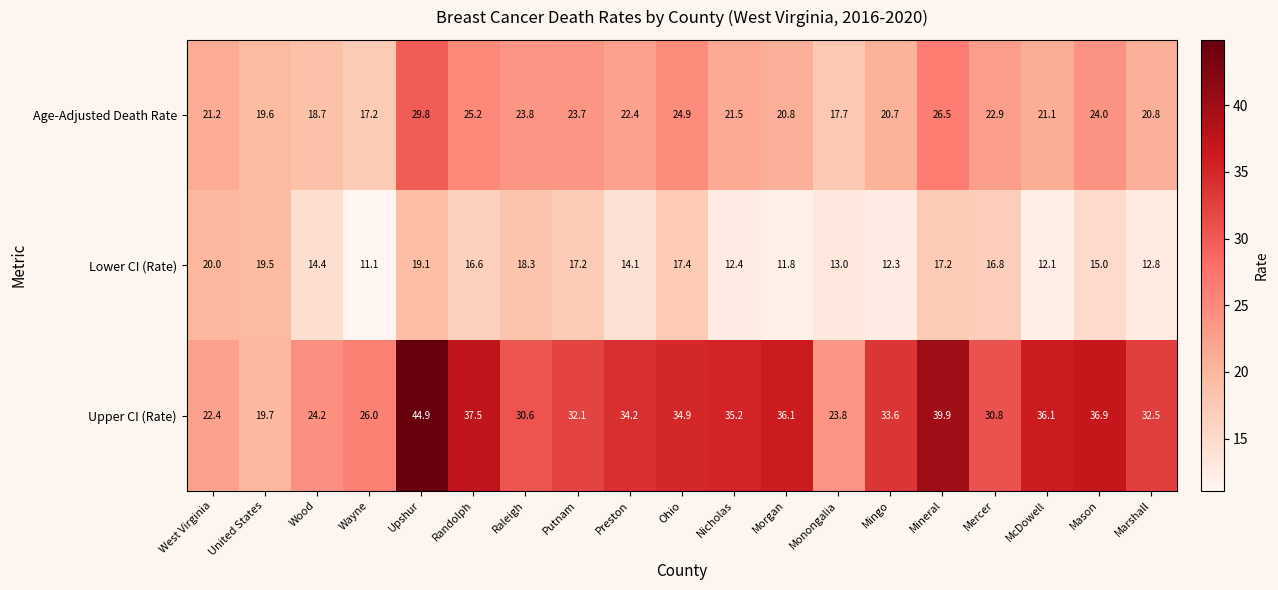

Which series has the largest range (max minus min)?

Upper CI (Rate)